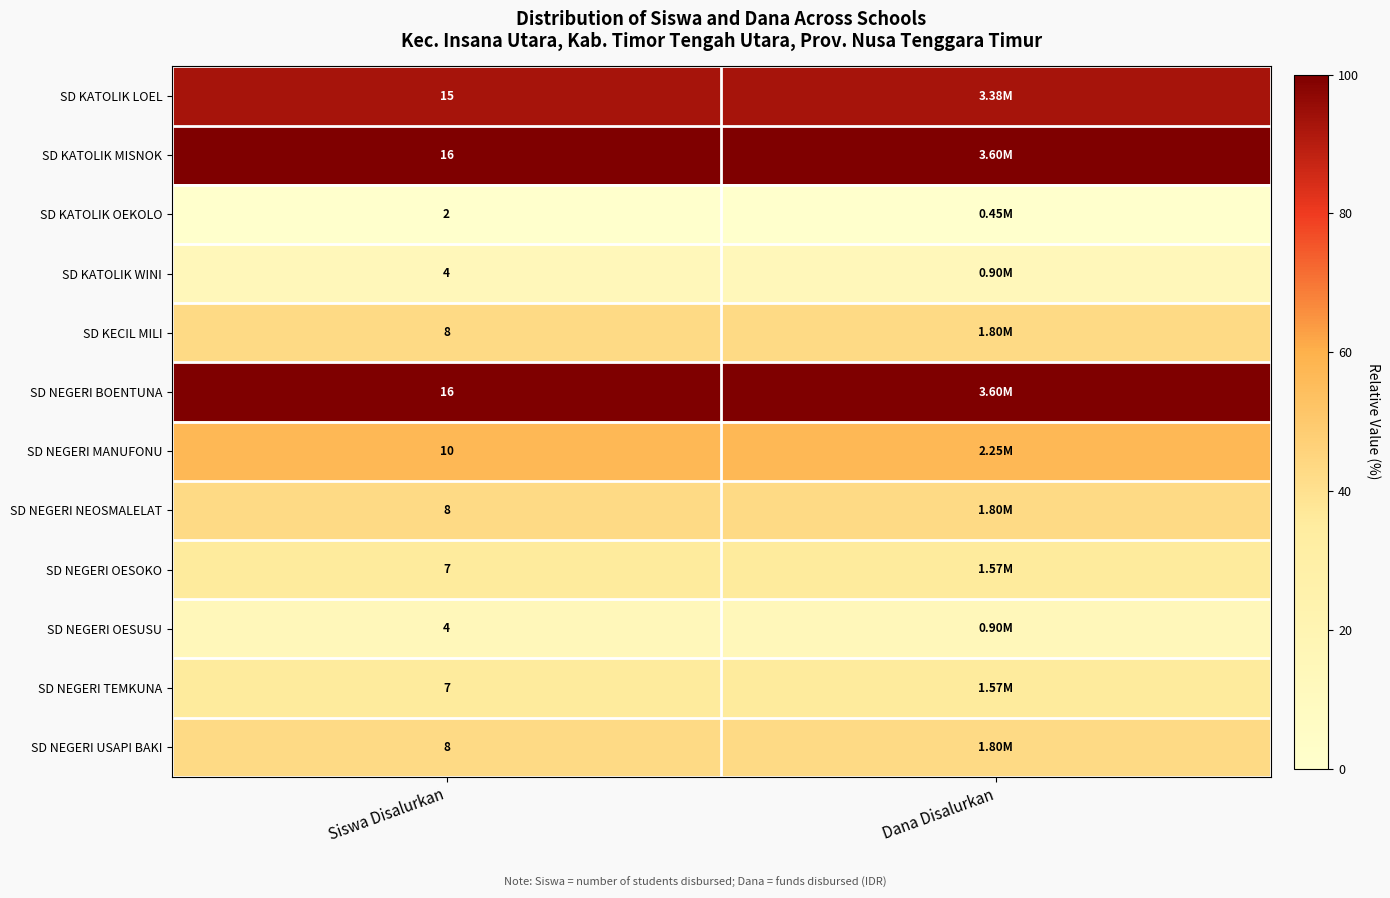

Which category has the highest value across all series?

Siswa Disalurkan